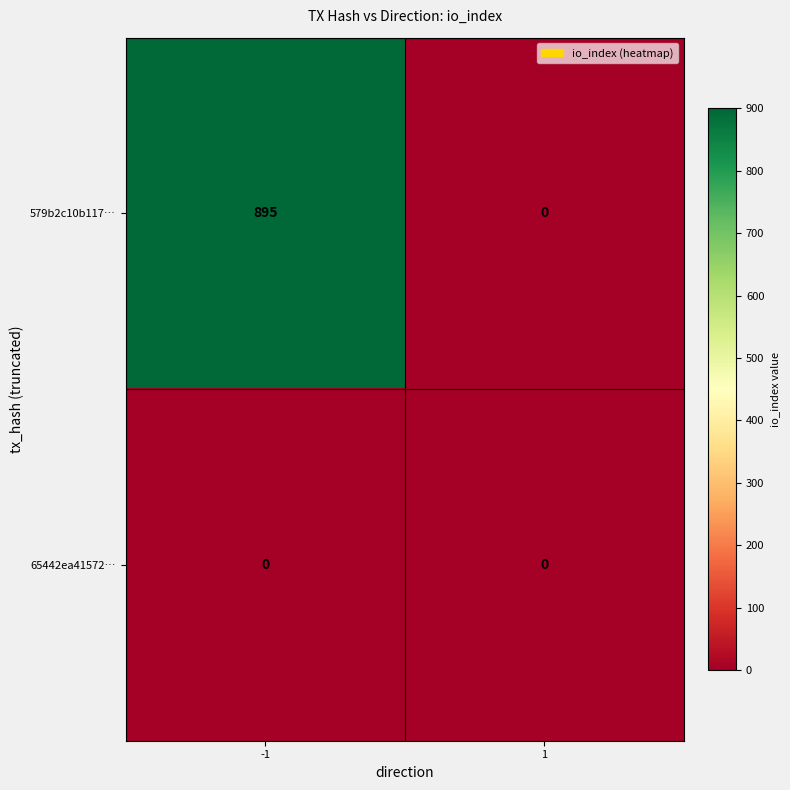

Reading left to right, extract all data points from this chart.

579b2c10b117…: 895	0
65442ea41572…: 0	0